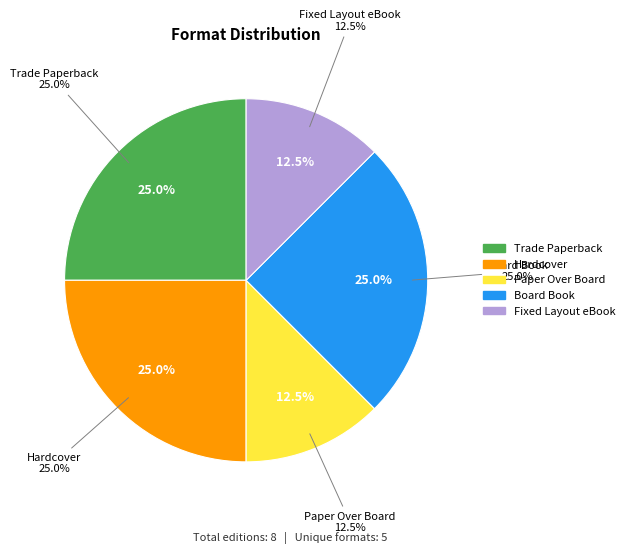

What percentage is NOT represented by Board Book?

75.0%